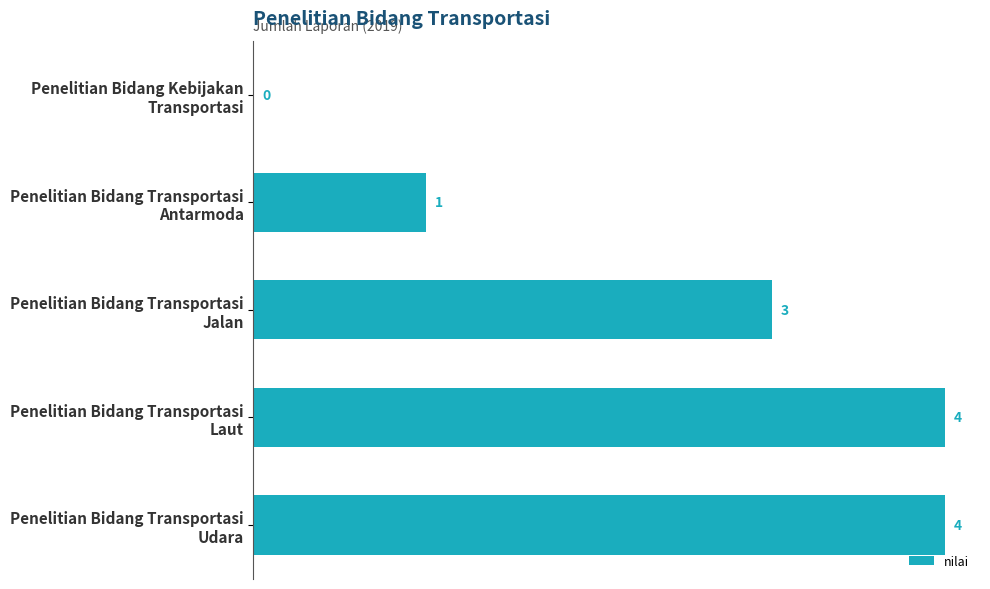

What is the greatest value displayed?

4